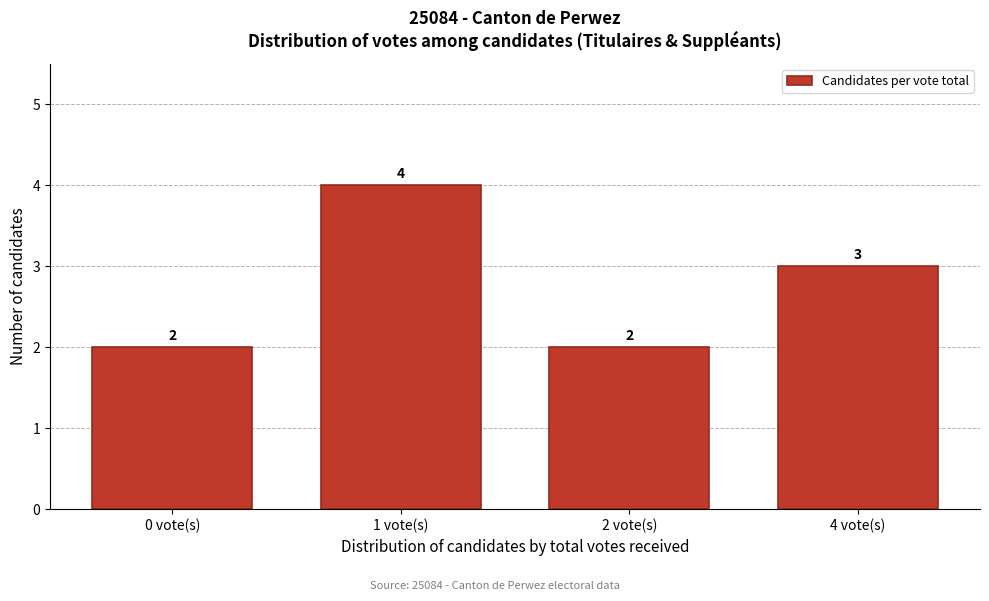

Reading right to left, what are all the values shown in this chart?

3	2	4	2